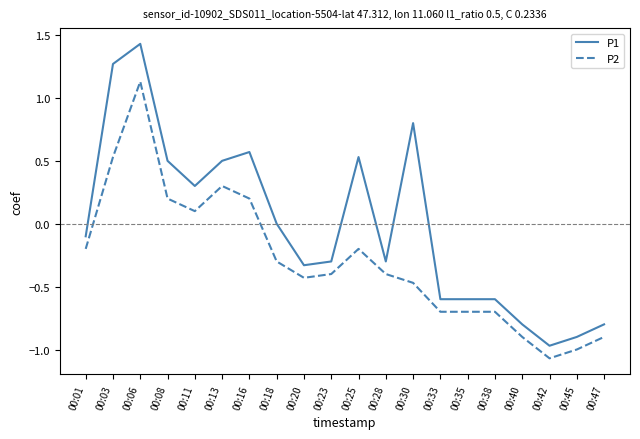

What is the difference between the maximum and minimum values in the P2 series?

2.2